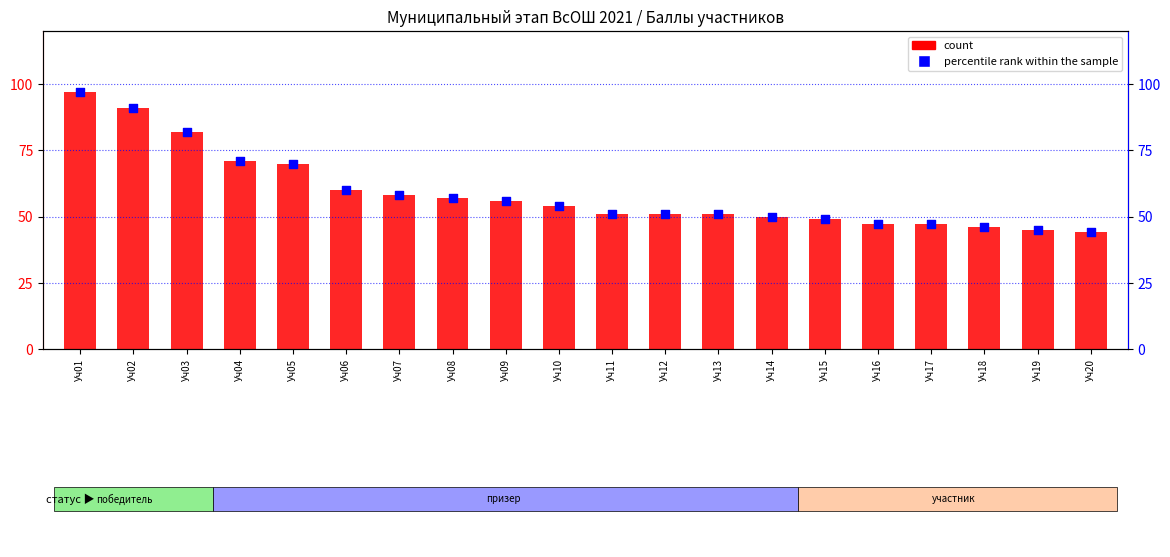

Which series contains the lowest Y value?

count